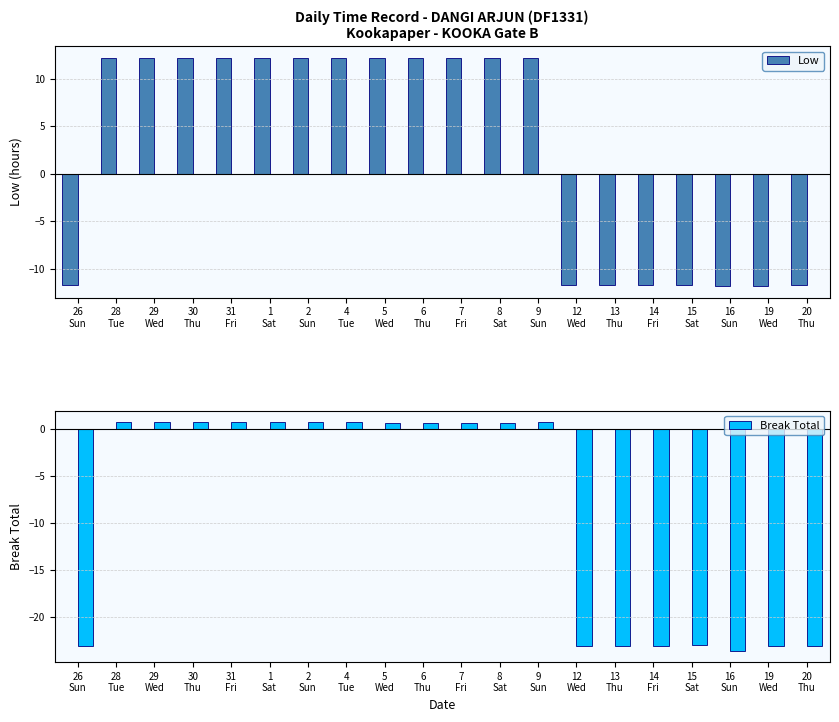

How many bars are there in total?

40